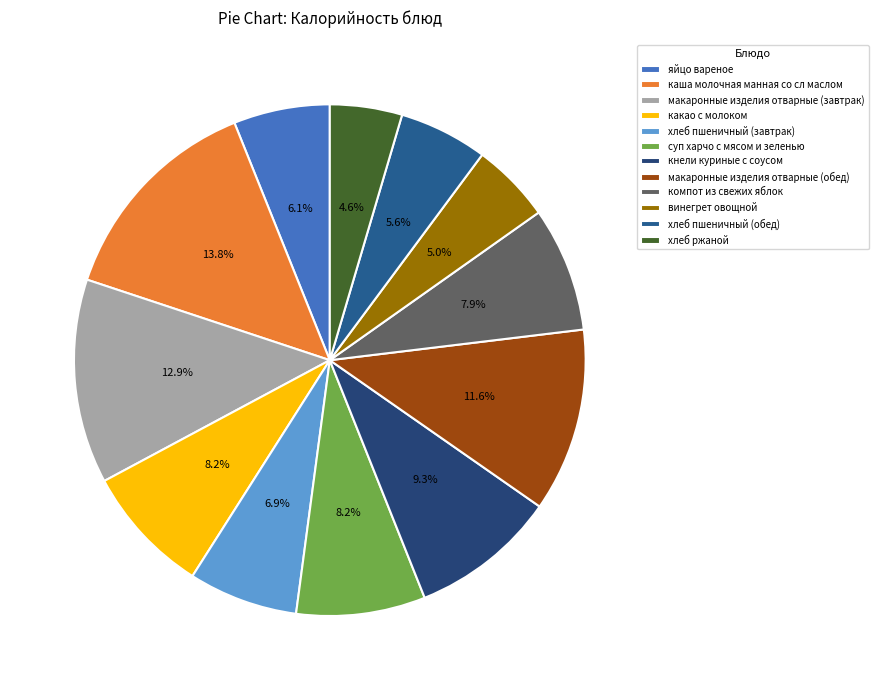

Combined, what portion of the pie is макаронные изделия отварные (завтрак) and хлеб пшеничный (завтрак)?

19.8%